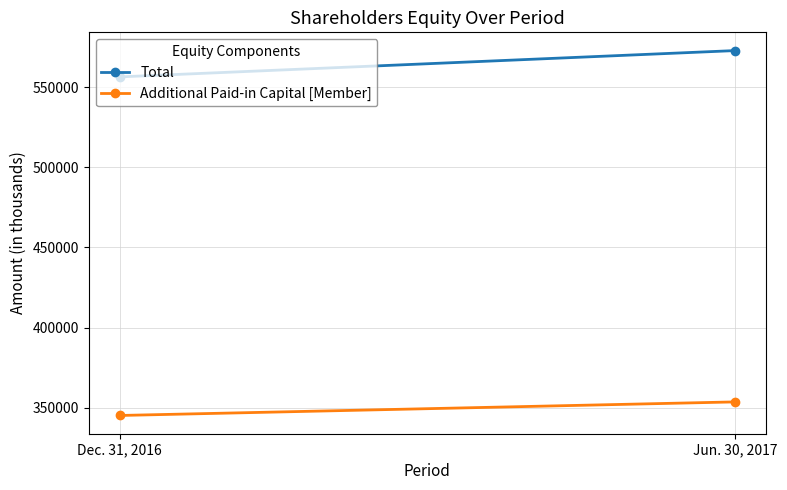

Rank the categories by Total value from highest to lowest.

Jun. 30, 2017, Dec. 31, 2016